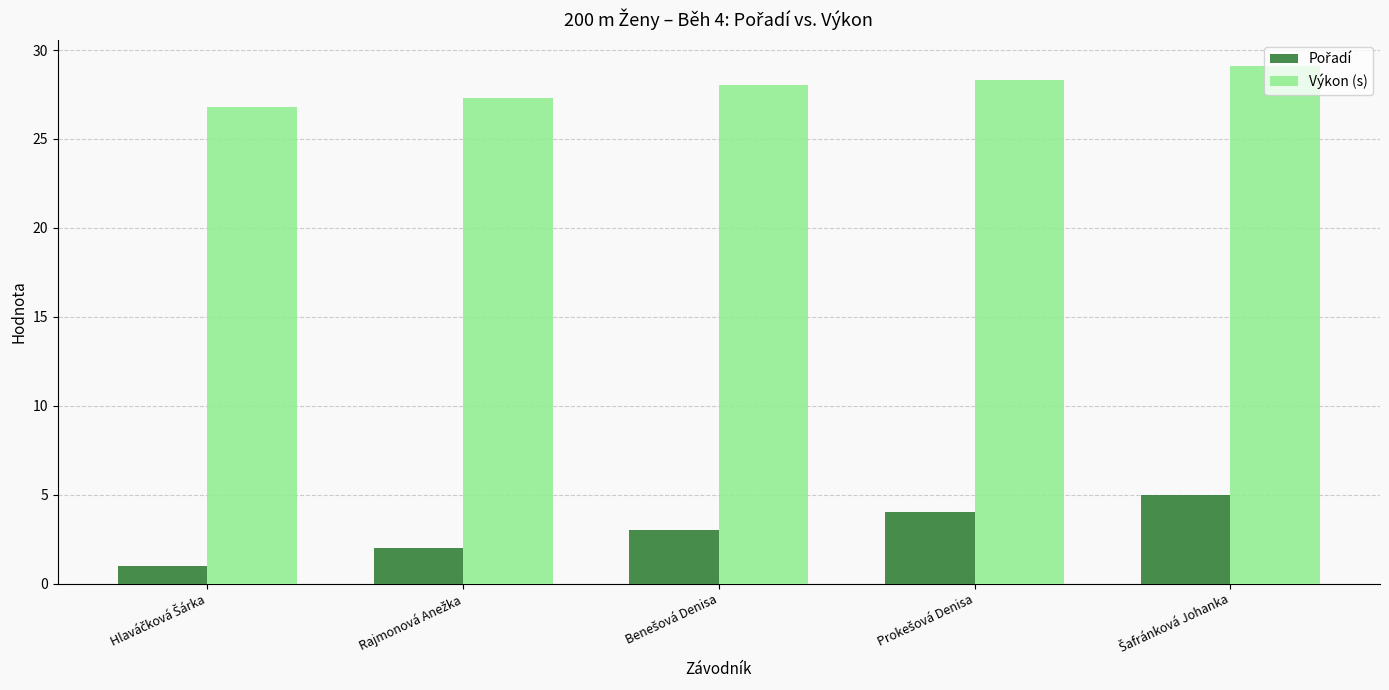

What is the difference between the maximum and minimum values in the Výkon (s) series?

2.3